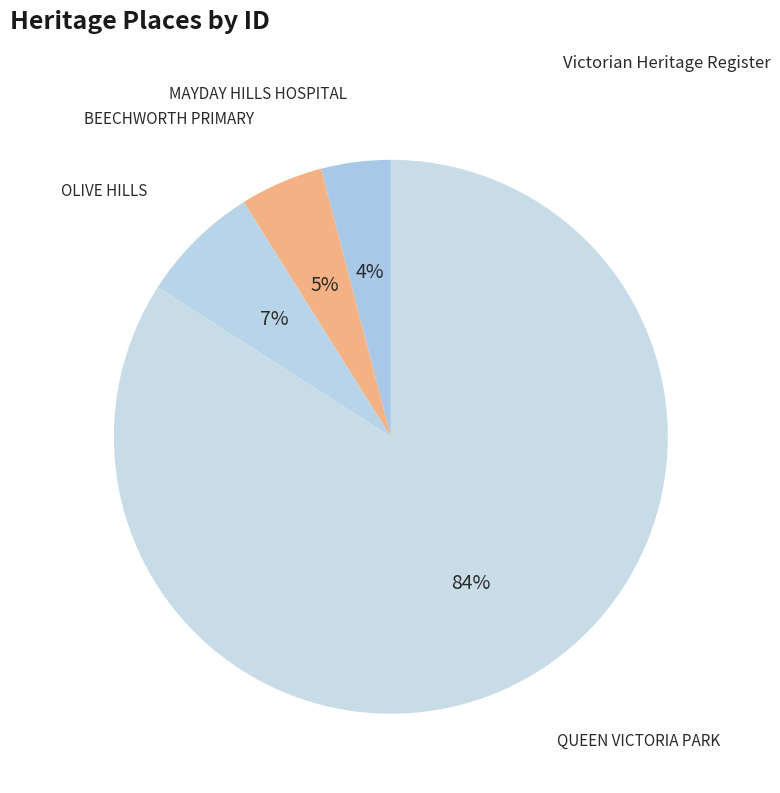

Which slice is the largest?

QUEEN VICTORIA PARK